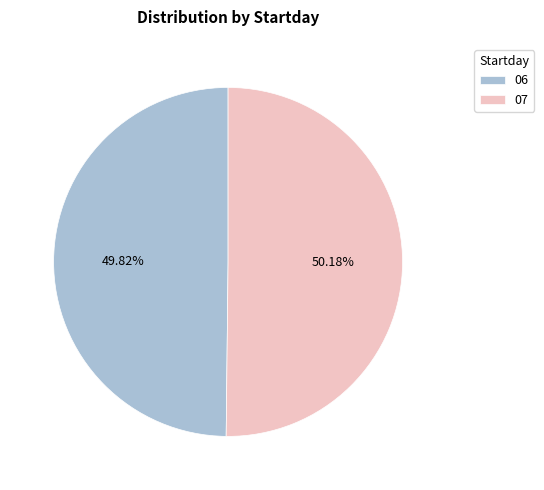

Approximately how many times larger is the value at 07 compared to 06?

1.0